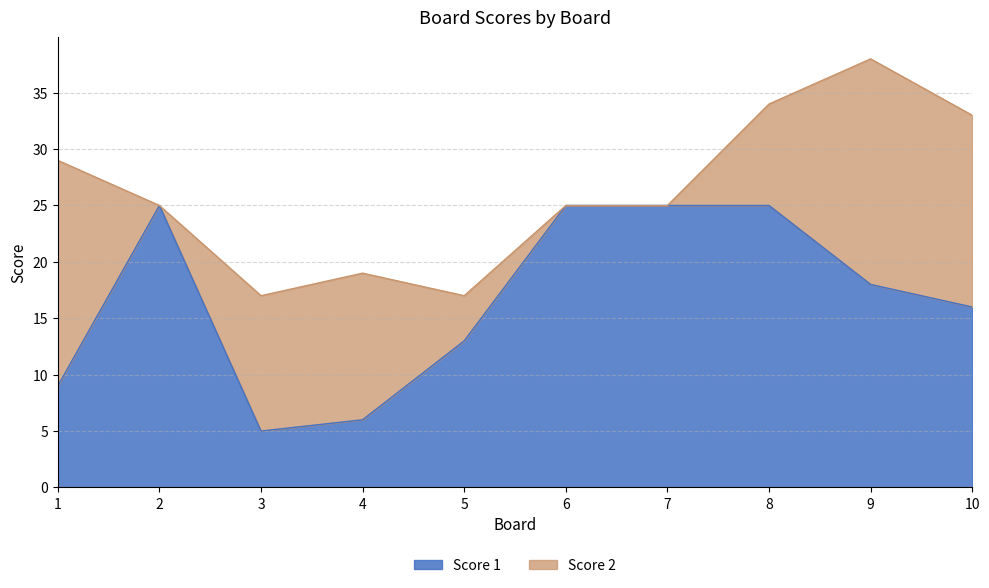

At which category does the data reach its first local peak?

2